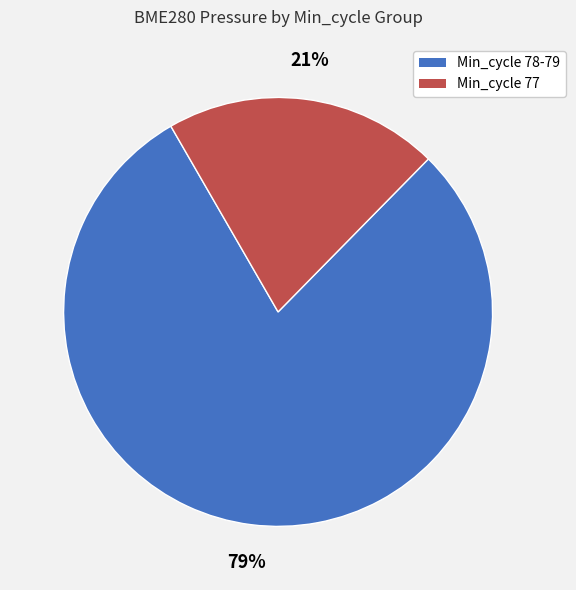

Does any single category account for the majority?

Yes